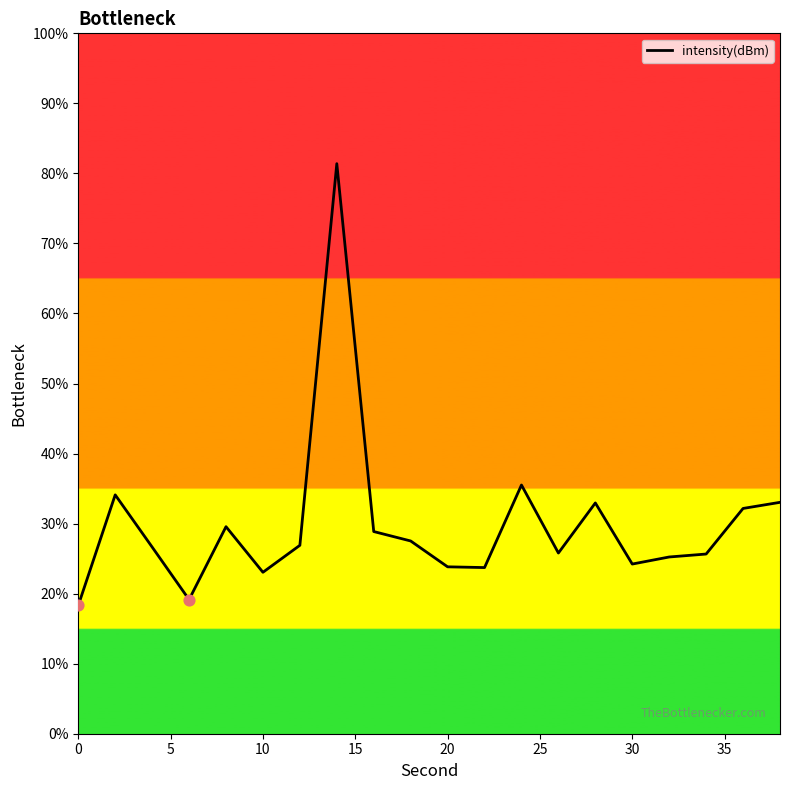

What is the smallest value displayed?

18.3